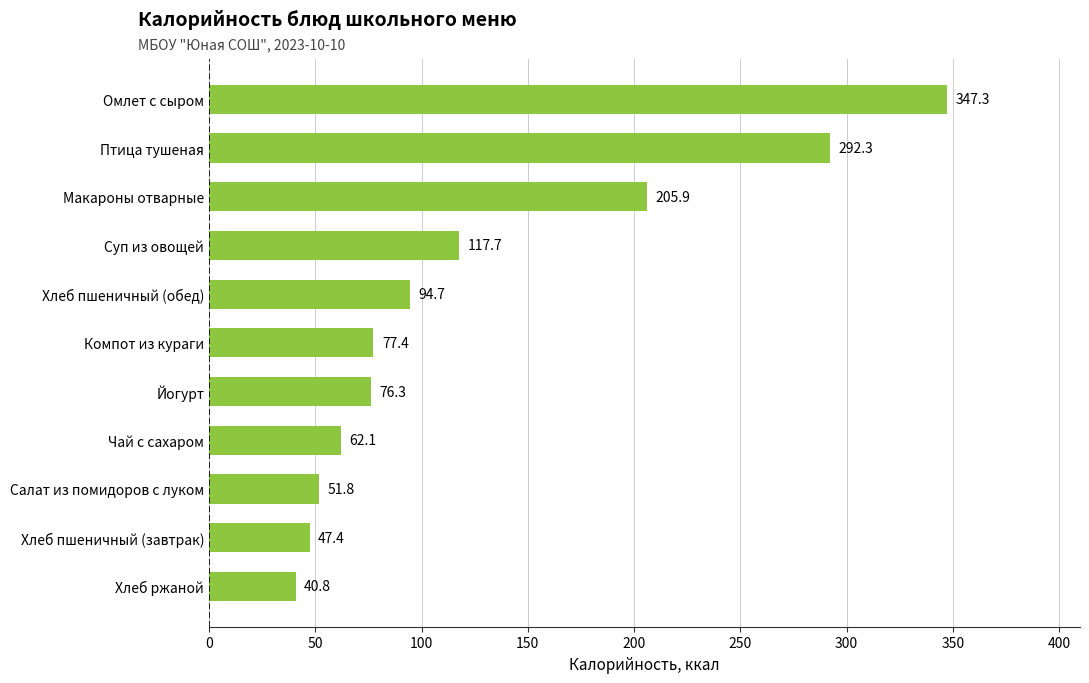

True or false: the data shows 76.3 at Йогурт.

True